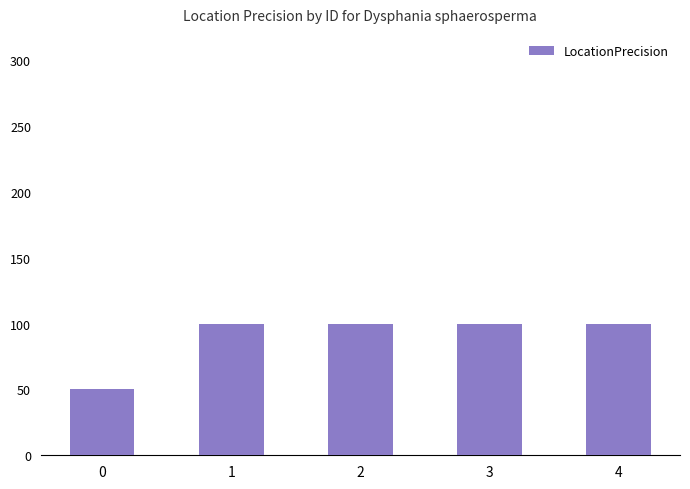

What is the value of the 1st bar from the left?

50